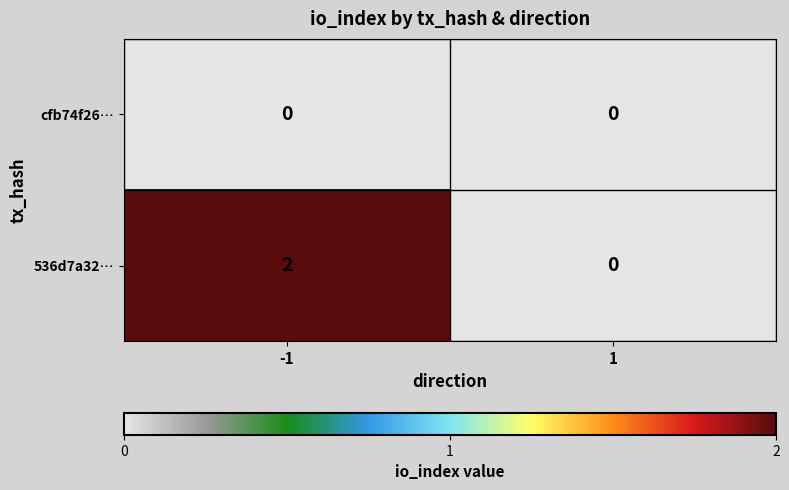

The cfb74f26… series shows 0 at -1. True or false?

True